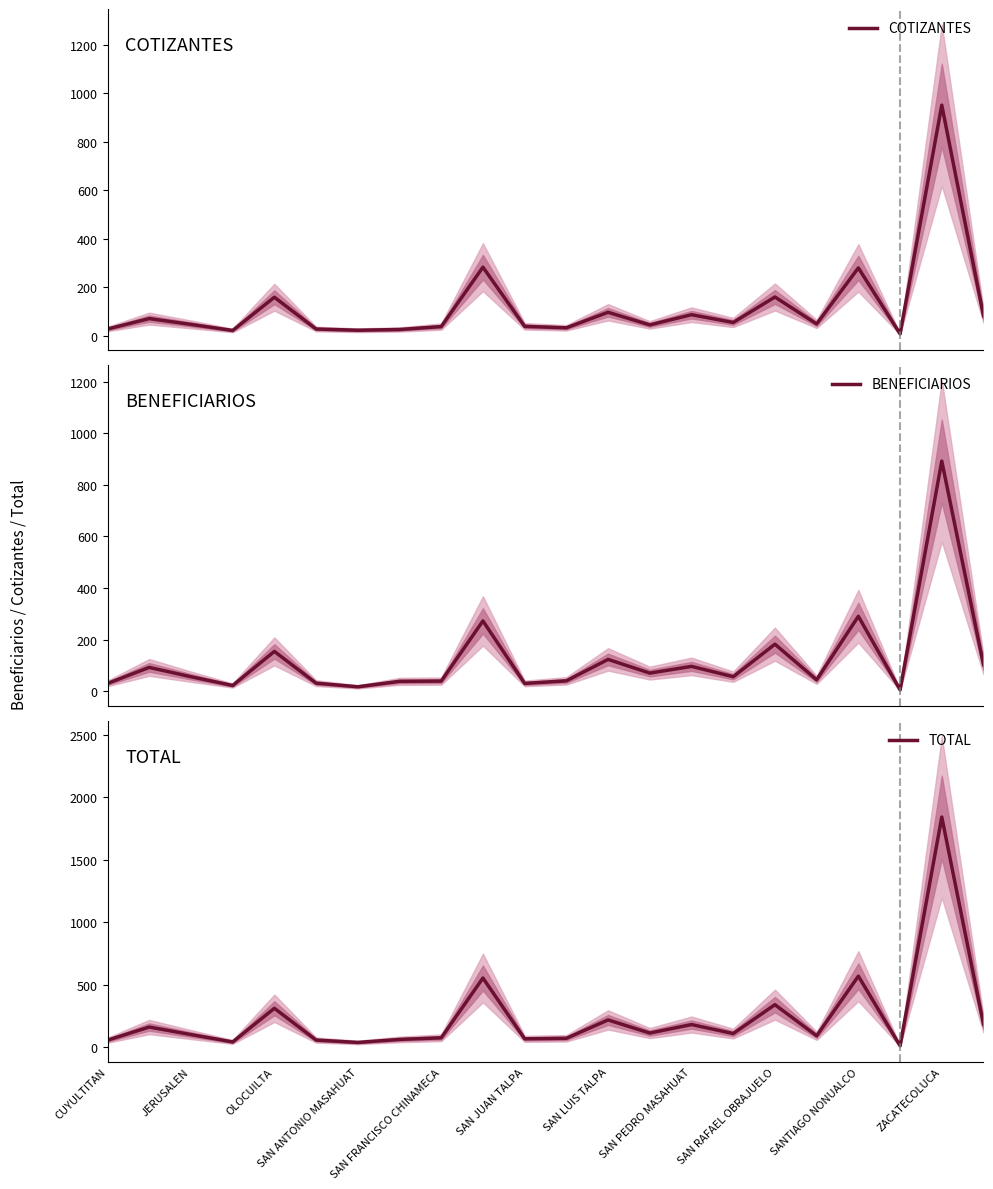

What position from the left is CUYULTITAN?

1